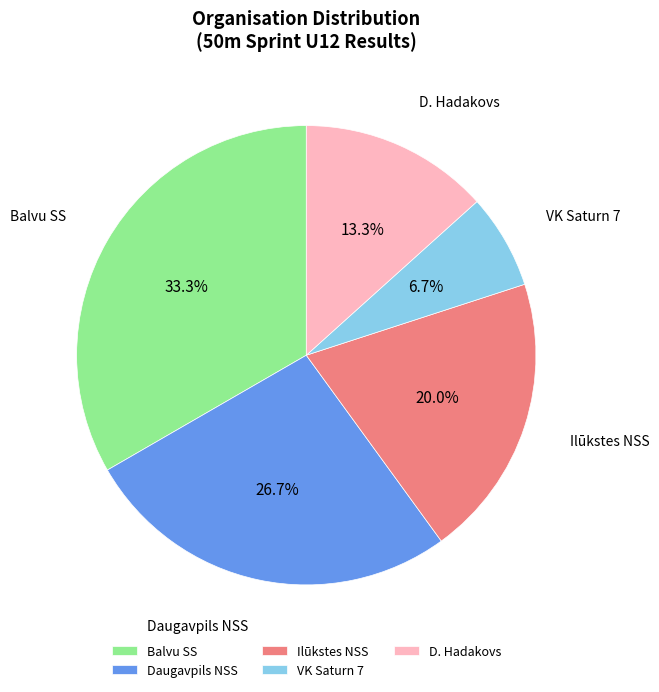

Does Balvu SS represent more than half of the total?

No